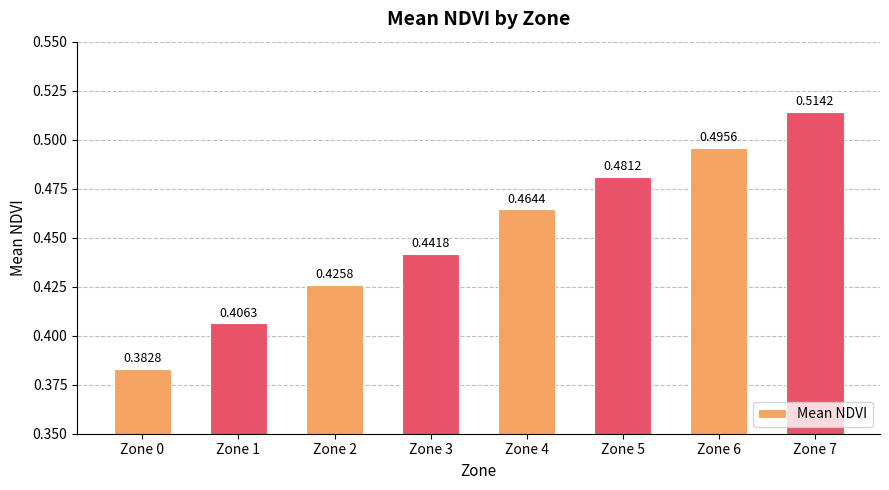

Which category has the lowest value across all series?

Zone 0